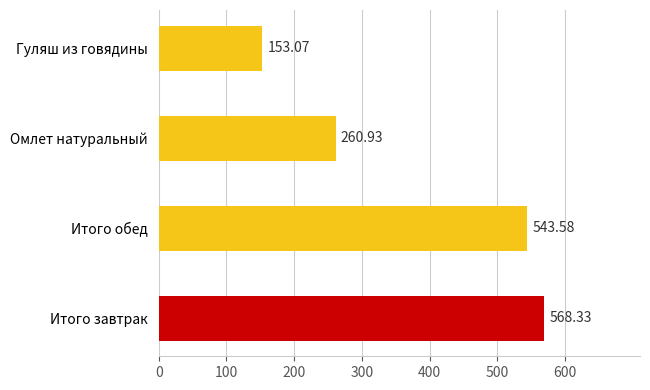

List the labels in order of value, smallest first.

Гуляш из говядины, Омлет натуральный, Итого обед, Итого завтрак